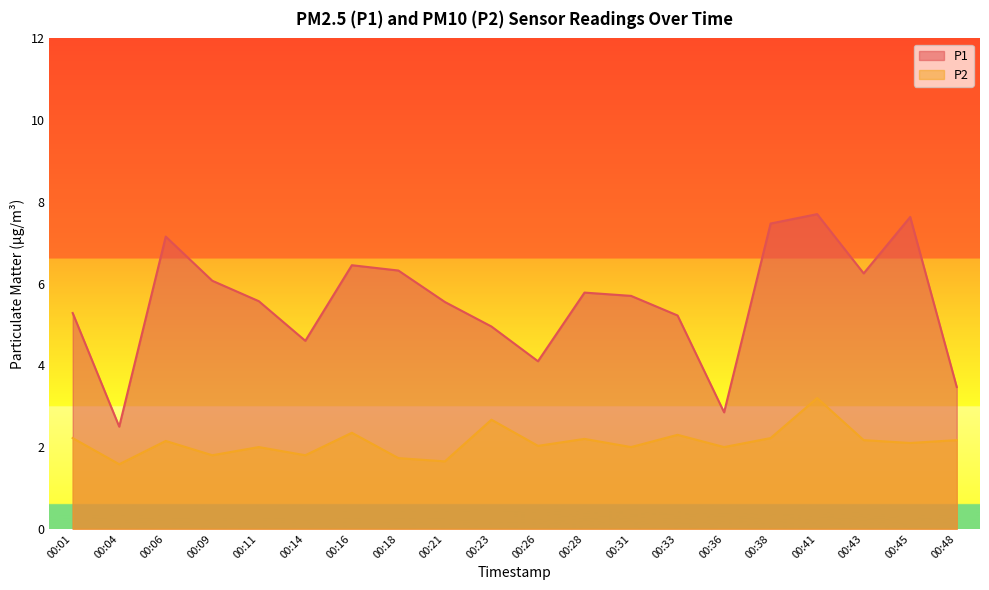

True or false: P2 and P1 cross at least once.

False